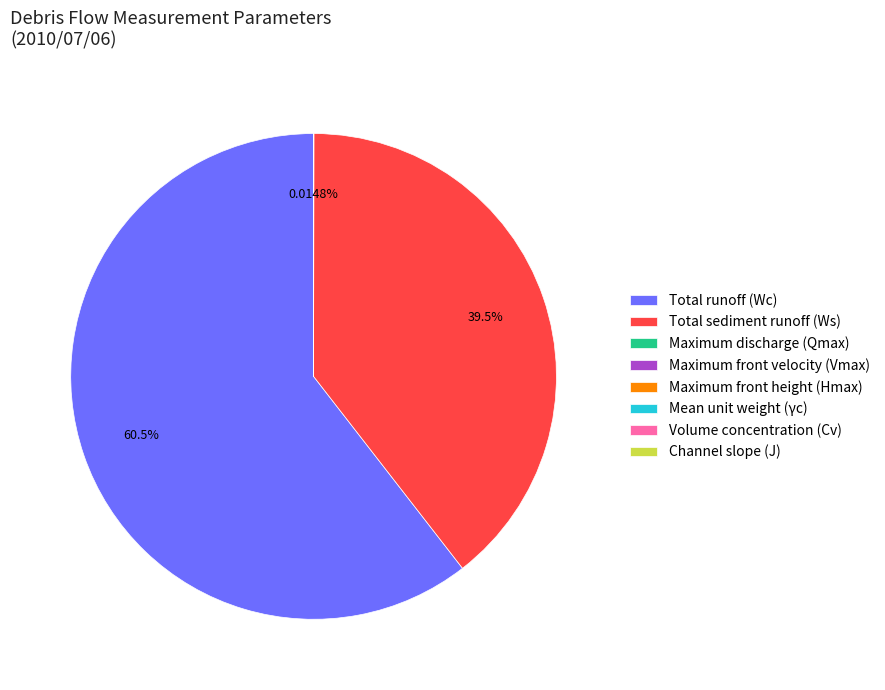

Is it true that Total sediment runoff (Ws) is 45% of the pie?

False